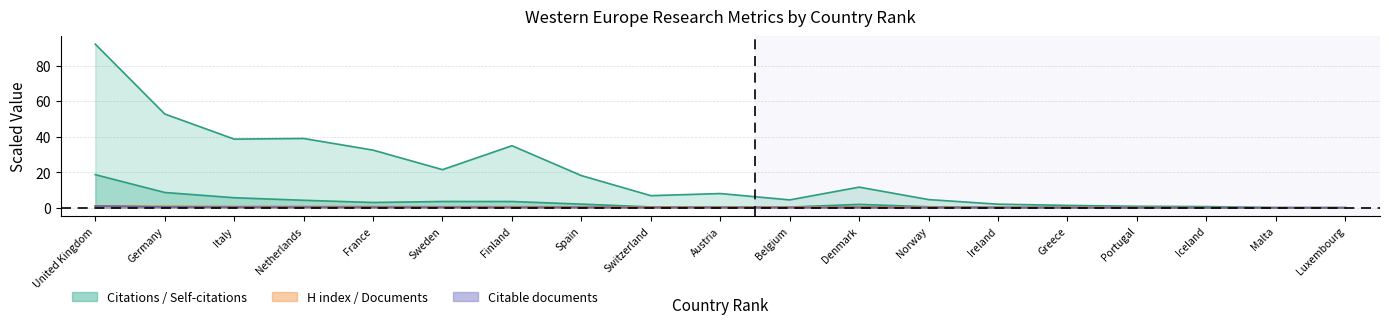

Is it true that Documents equals 0.0 at Malta?

False